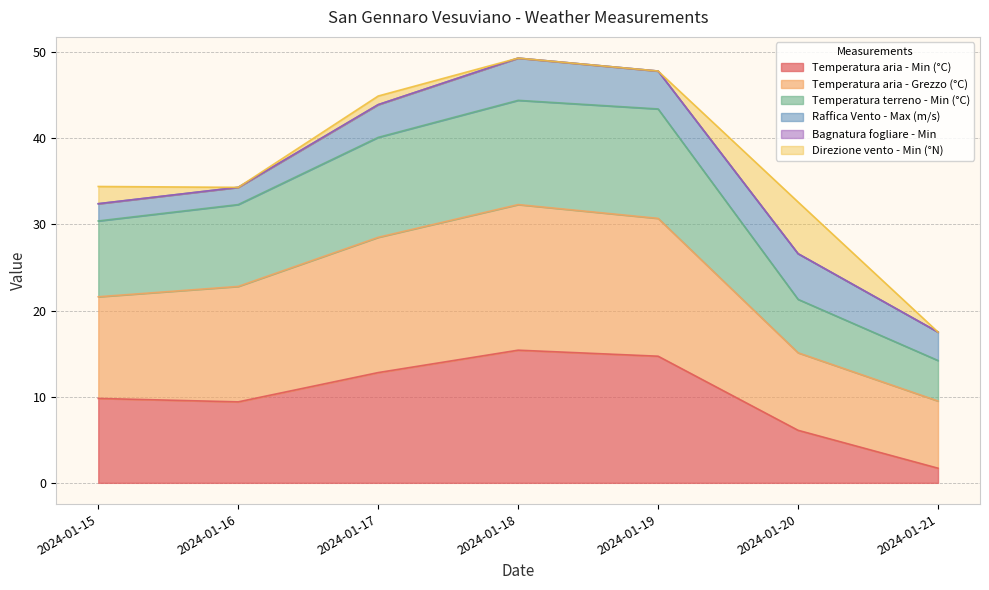

What is the lowest value of the Temperatura aria - Min (°C) series?

1.7